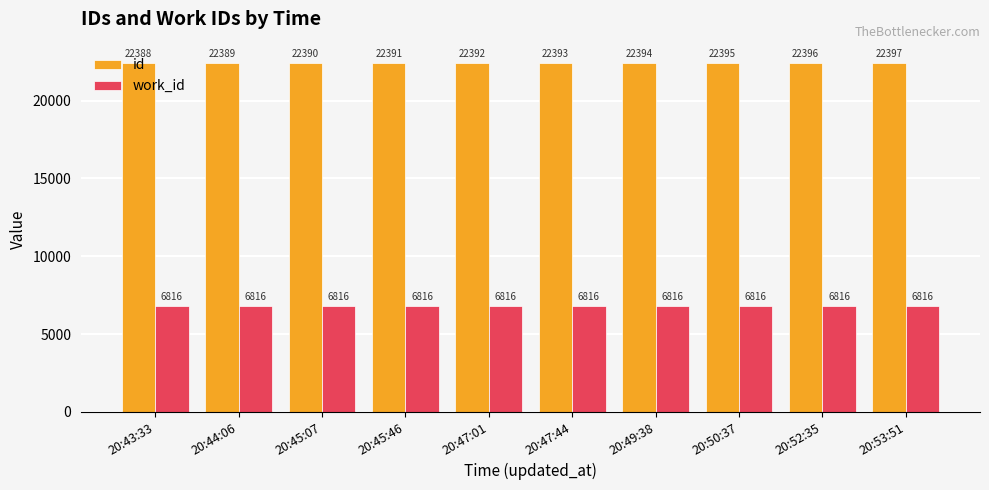

Does the chart contain stacked bars?

No